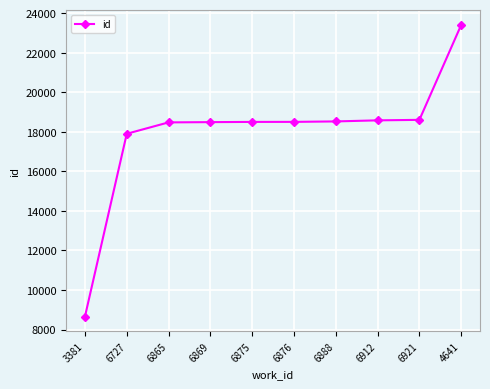

What is the difference between the maximum and minimum values?

14743